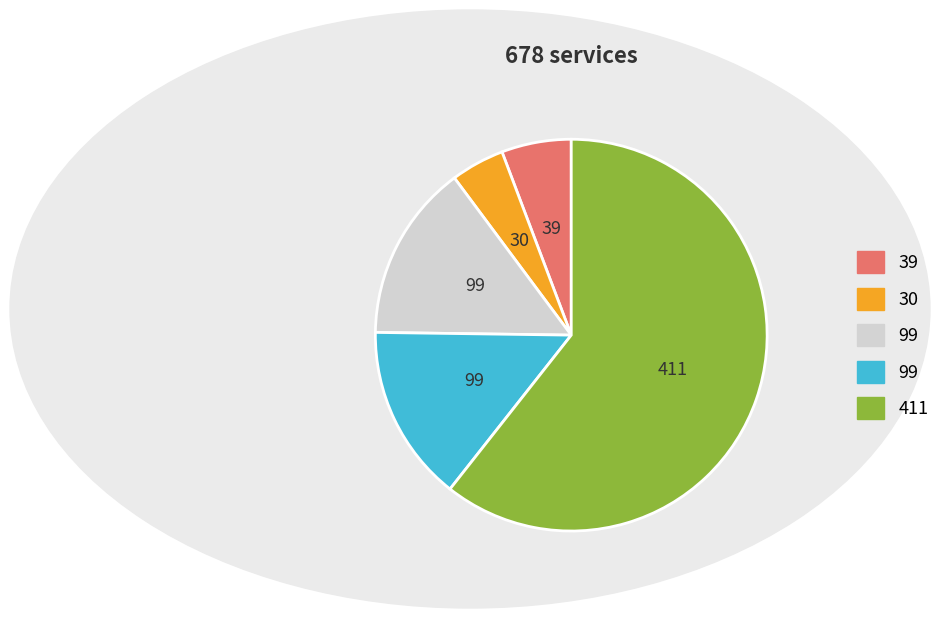

Is there any slice that represents more than half of the pie?

Yes